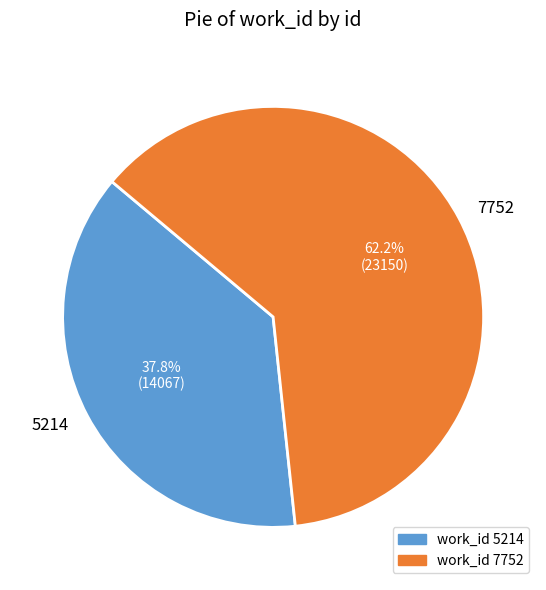

Does 5214 represent more than half of the total?

No